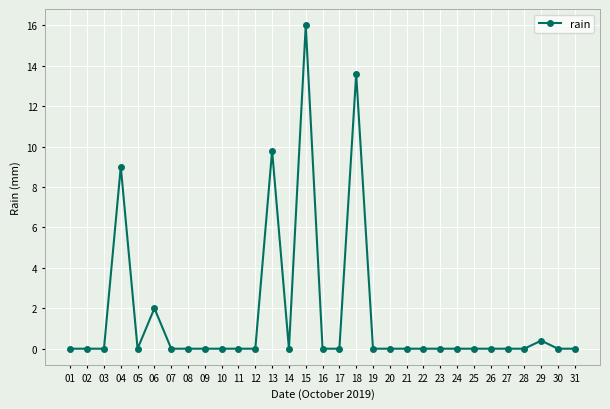

How many lines are shown in the chart?

1